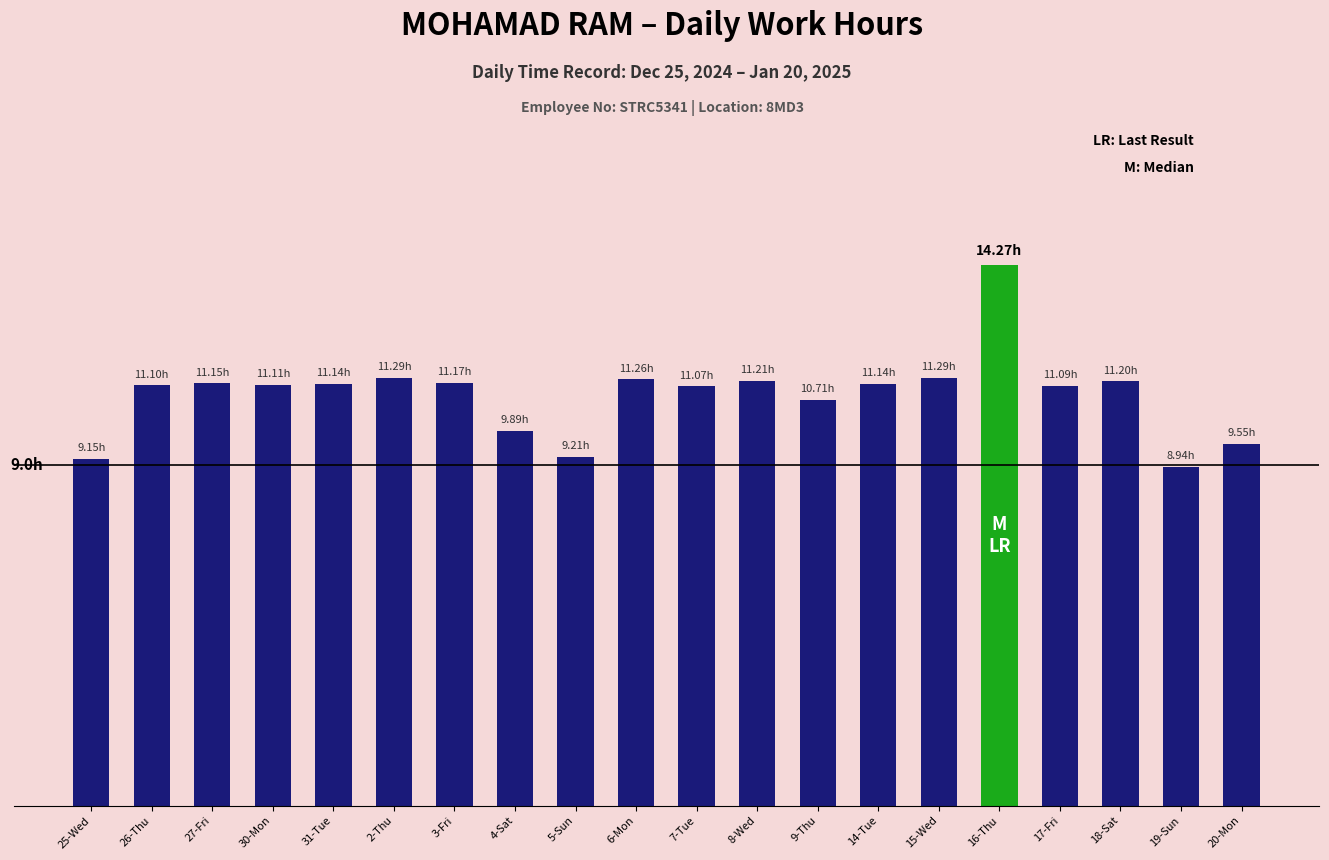

What is the minimum value shown in the chart?

8.9